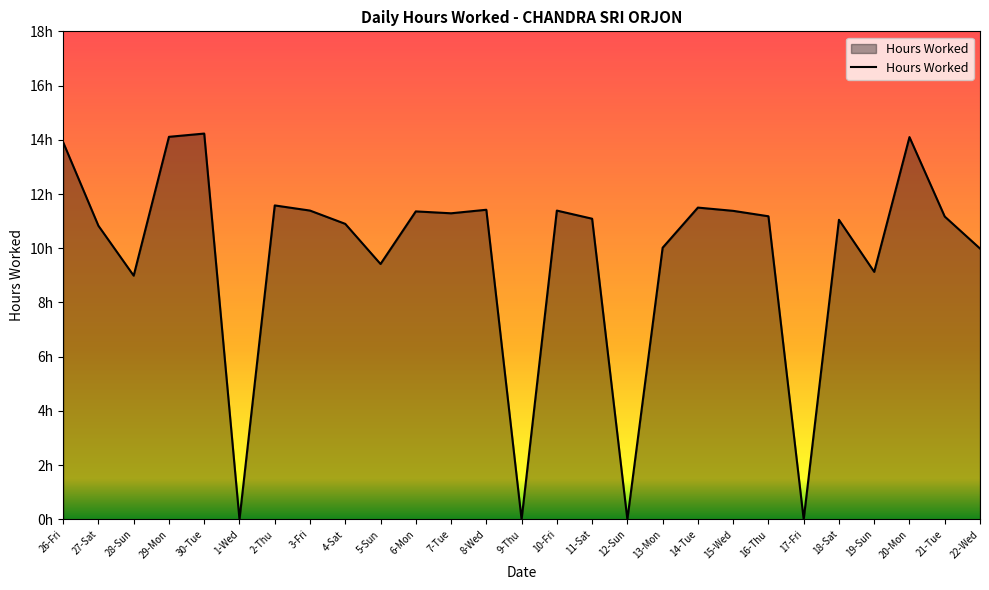

Is it true that the value at 10-Fri is 4.0?

False